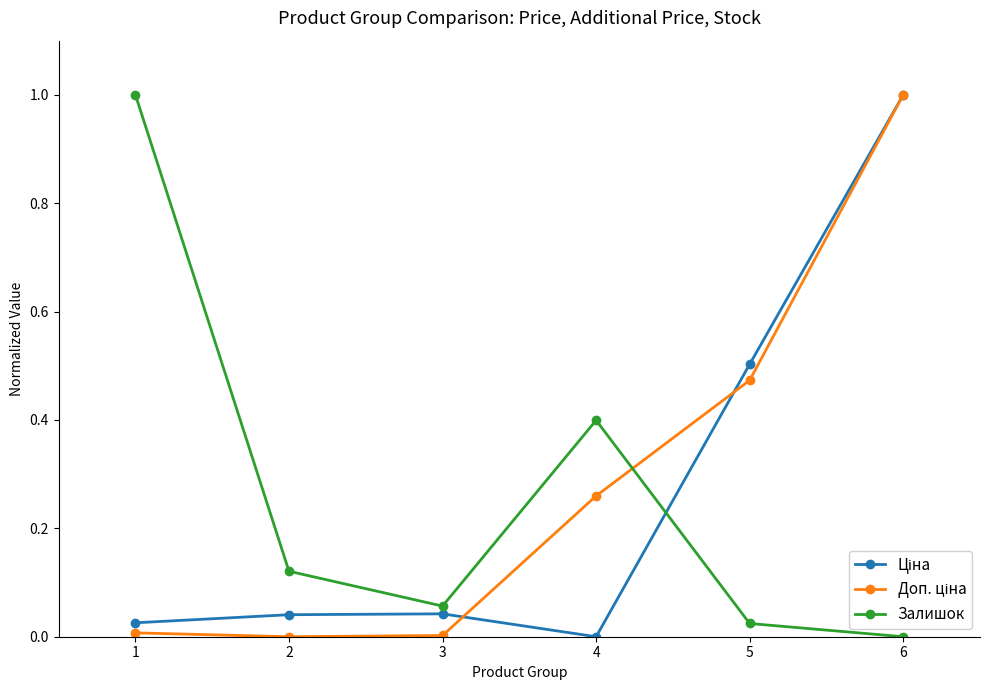

True or false: Залишок has a value of 0.6 at 1.

False